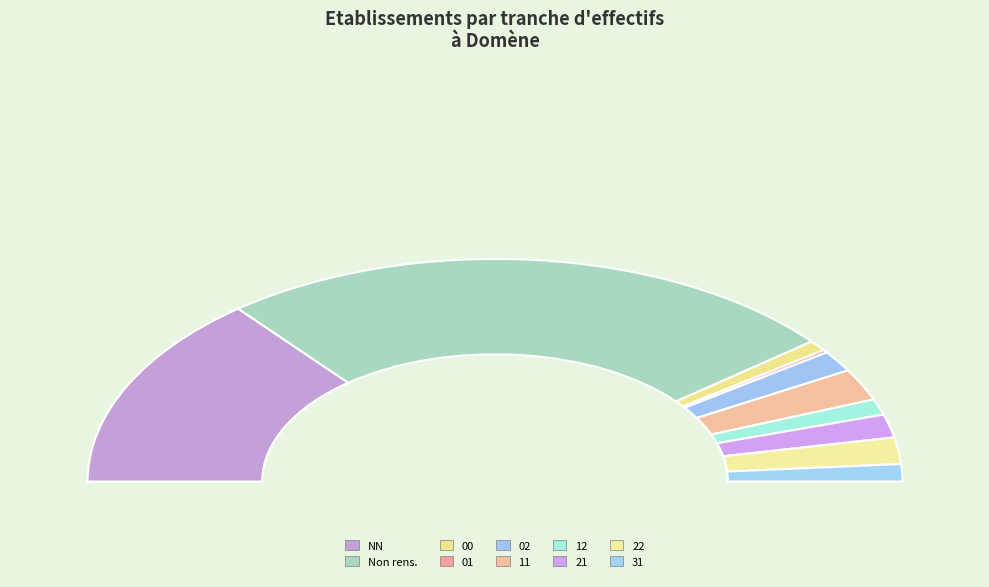

Approximately how many times larger is the value at 11 compared to NN?

0.2